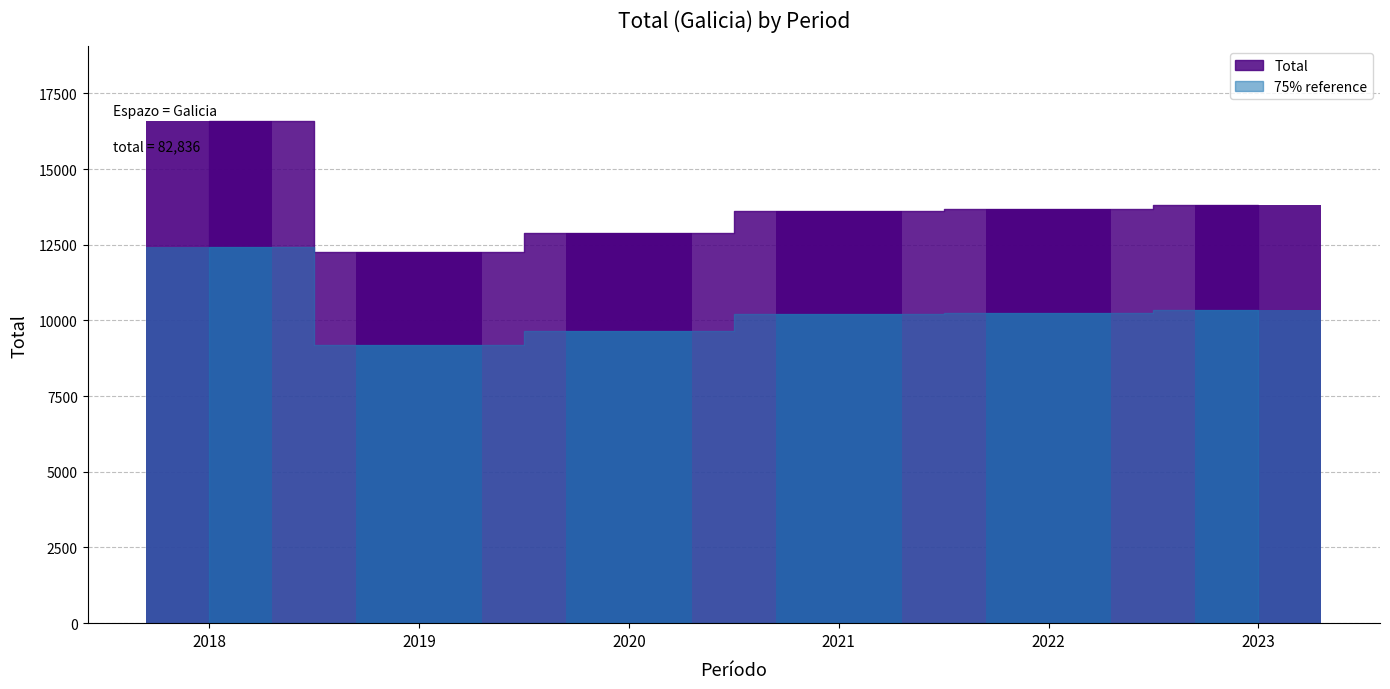

Rank the series by their average value, from lowest to highest.

75% reference (bars), Total (bars)